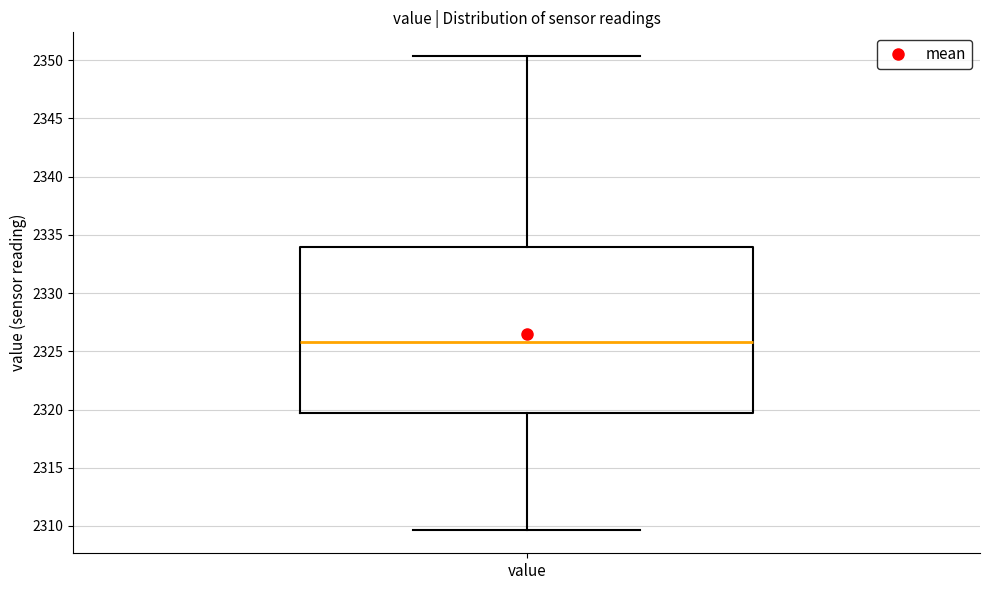

Where does the upper whisker of the box for value end on the y-axis? The values are not printed on the chart, so give them approximately, as read against the axis.

2350.5